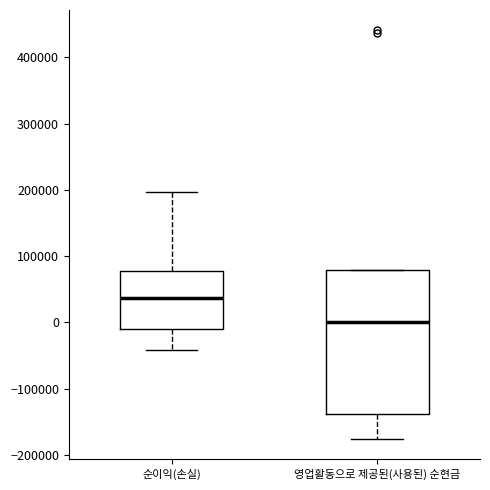

Comparing the boxes themselves (not the whiskers), which one is the tallest?

영업활동으로 제공된(사용된) 순현금